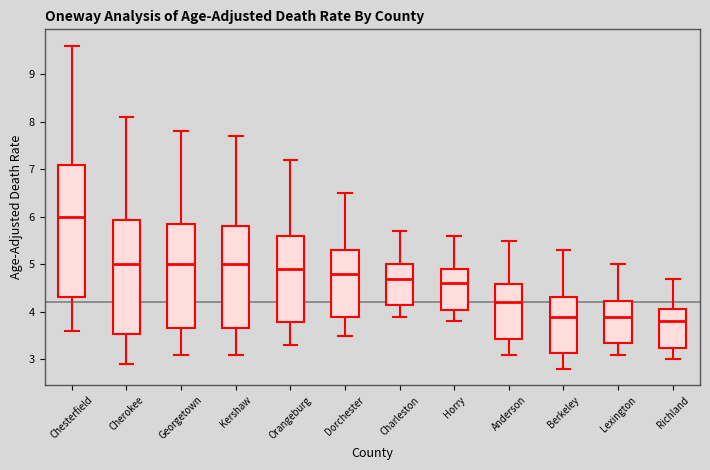

Where is the upper edge of the box for Berkeley on the y-axis? The values are not printed on the chart, so give them approximately, as read against the axis.

4.3